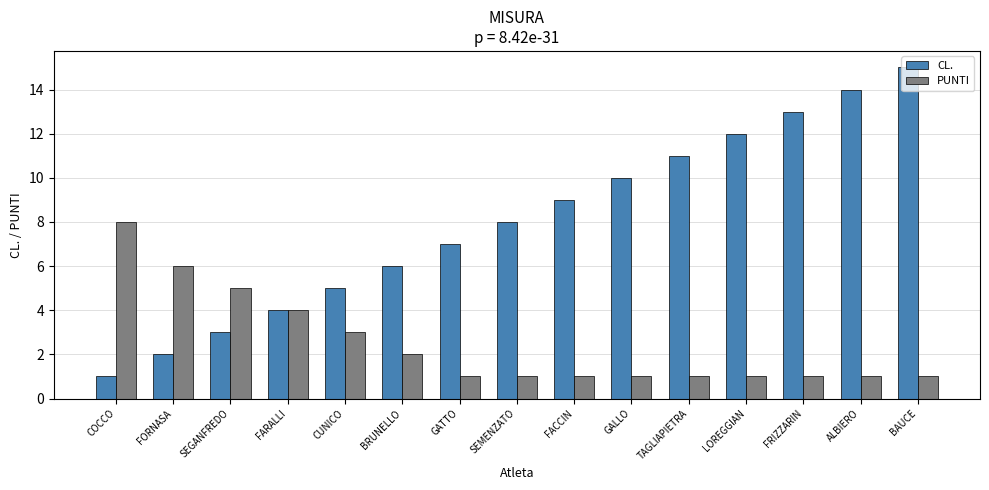

What position from the right is COCCO?

15